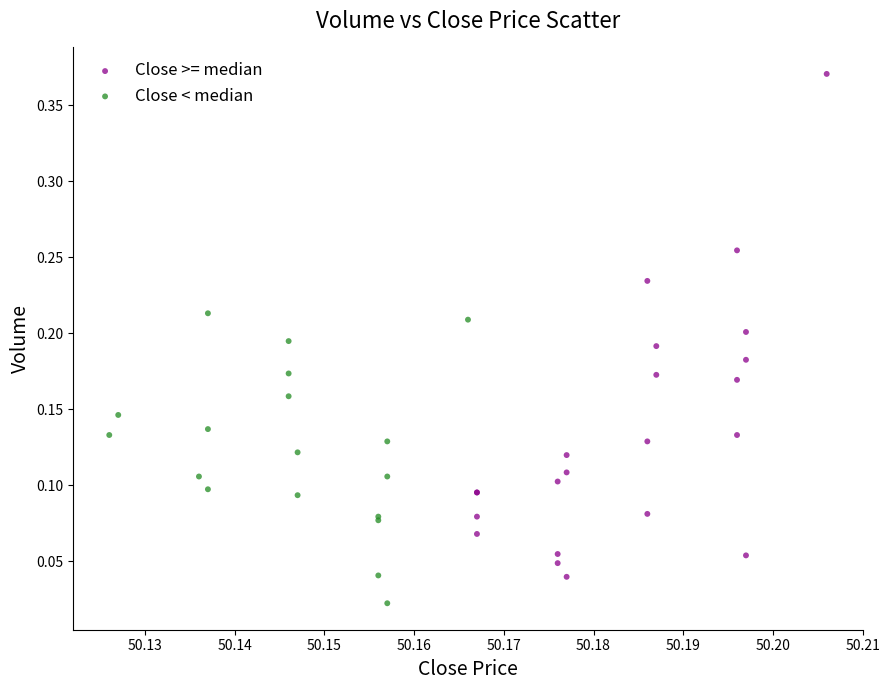

Which series has the largest Y range (max minus min)?

Close >= median